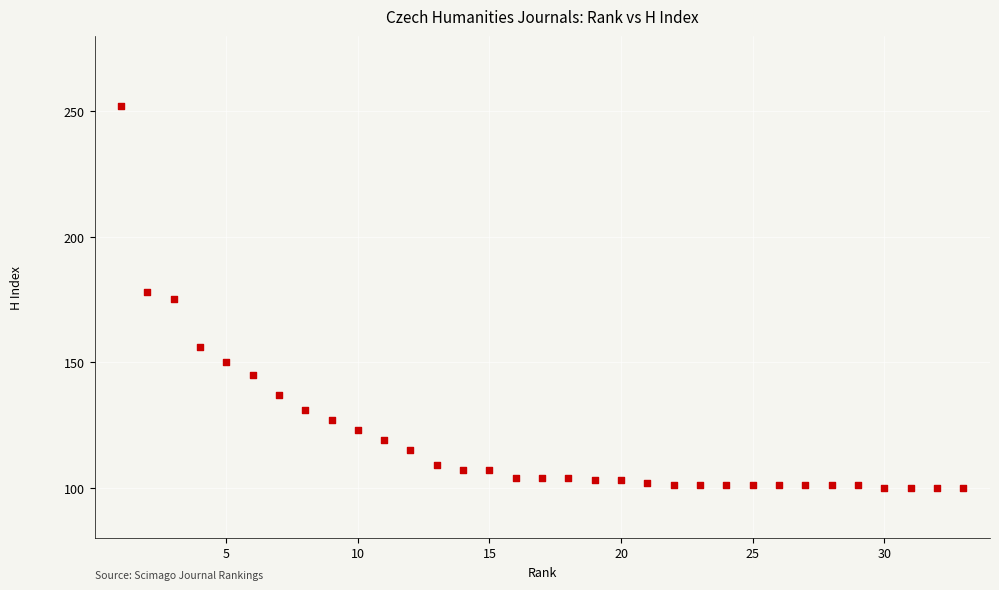

What is the range of Y values (max minus min)?

152